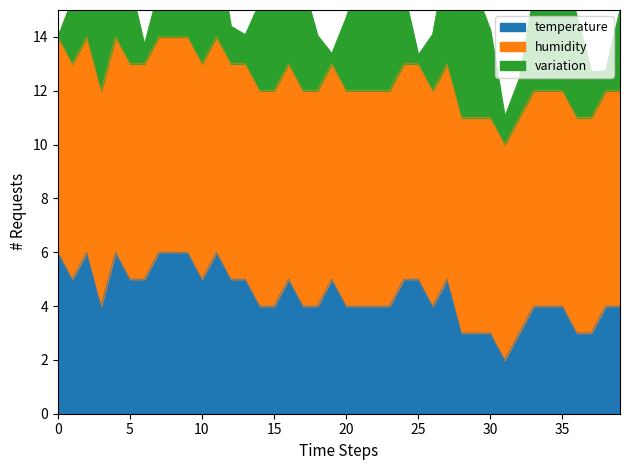

What is the greatest value displayed?

14